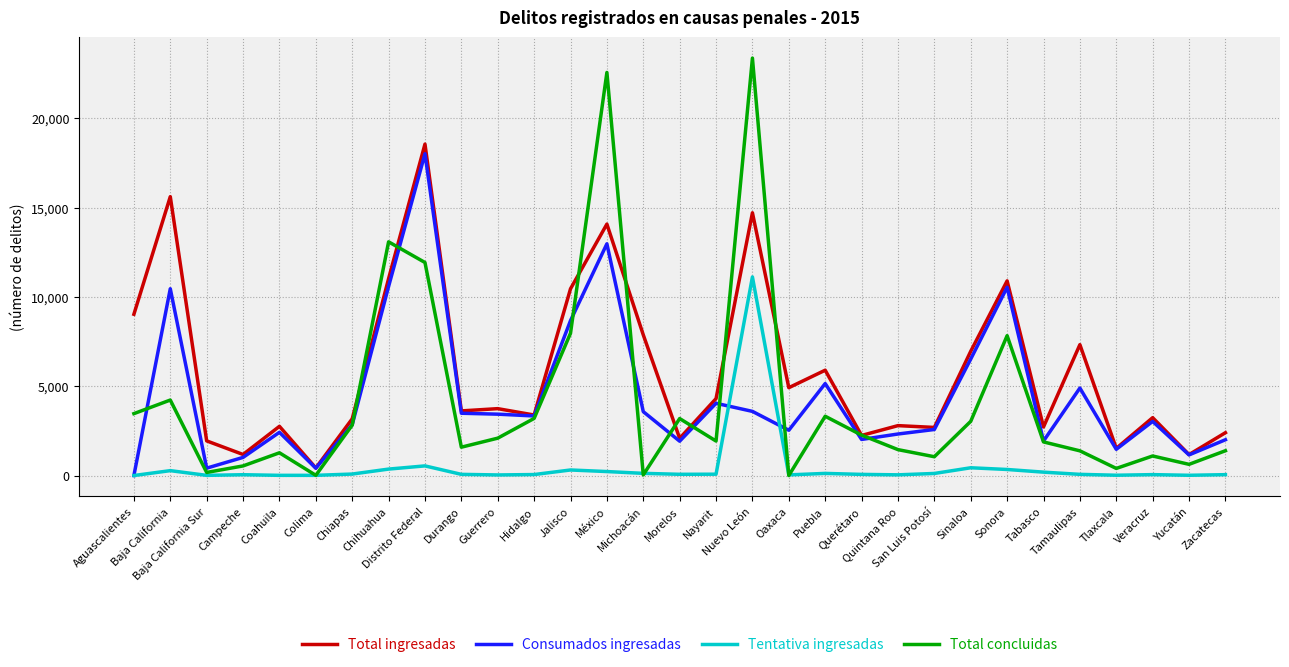

Is the value of Total ingresadas at Baja California Sur greater than the value of Tentativa ingresadas at Veracruz?

Yes